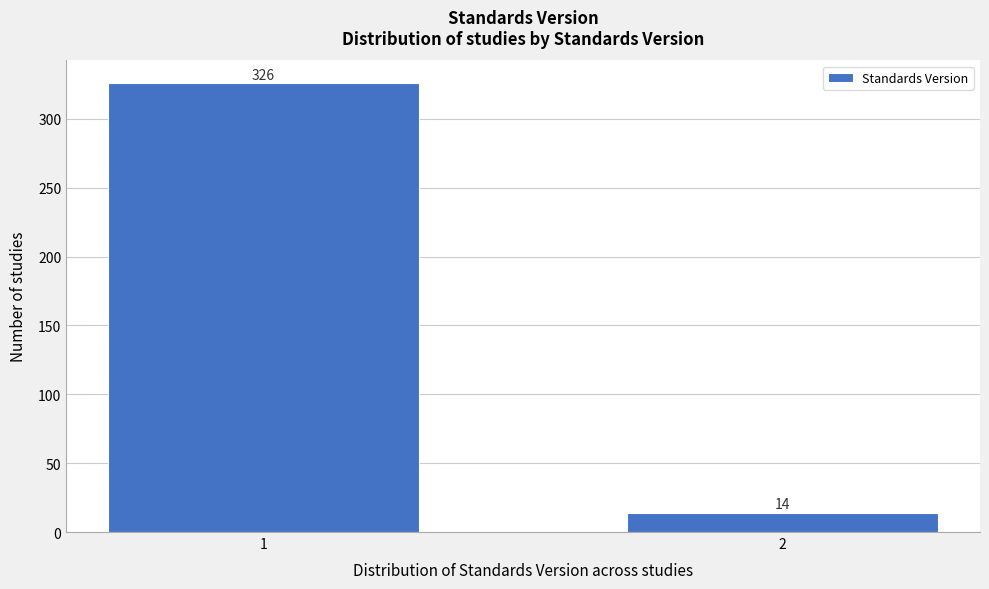

Reading left to right, list all the values displayed in this chart.

1=326	2=14